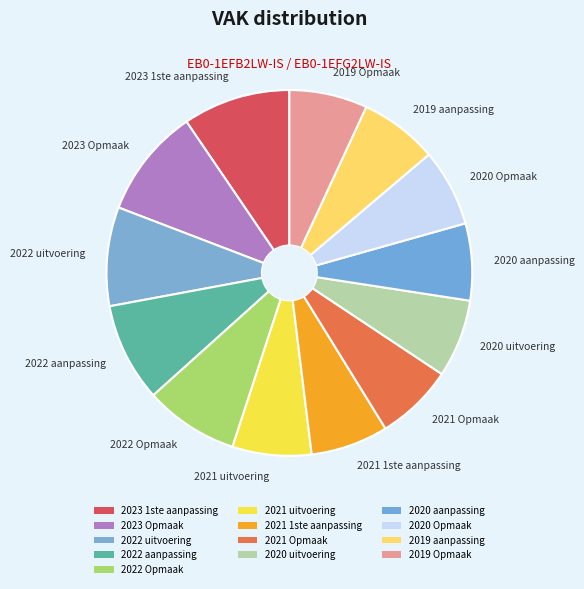

Does 2019 aanpassing account for over 50% of the chart?

No